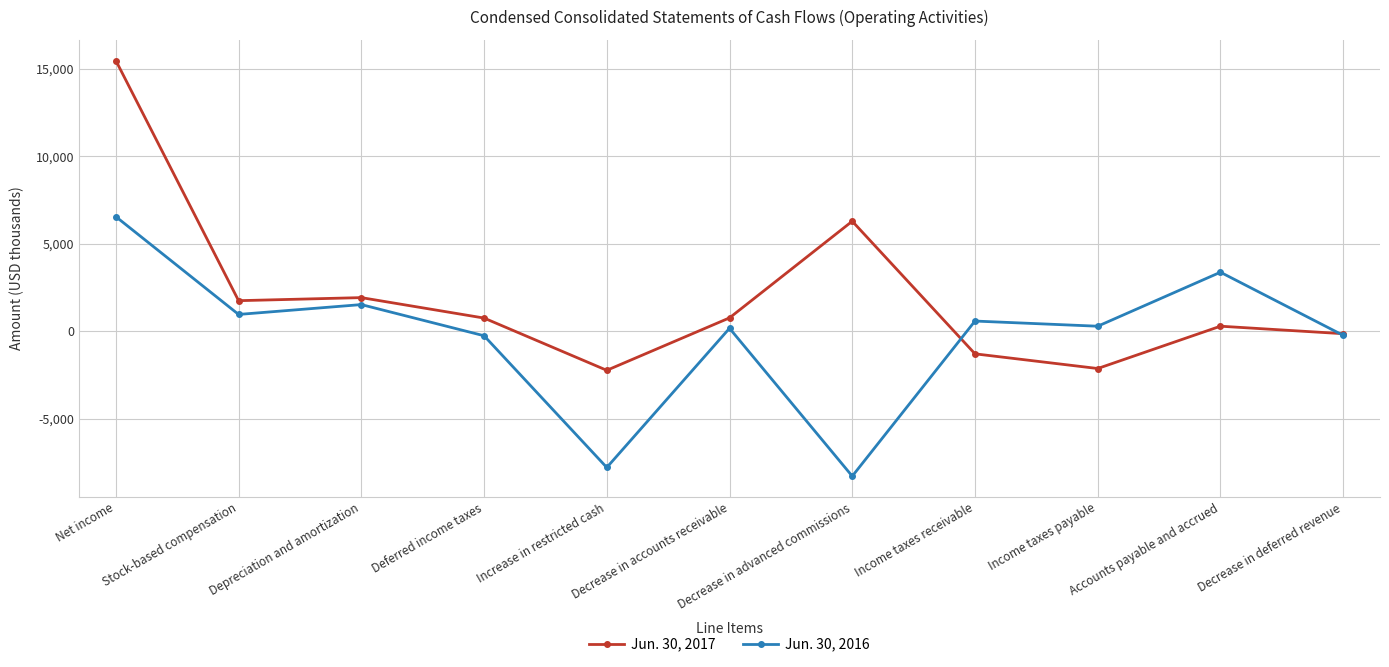

What is the difference between the maximum and minimum values in the Jun. 30, 2016 series?

14828